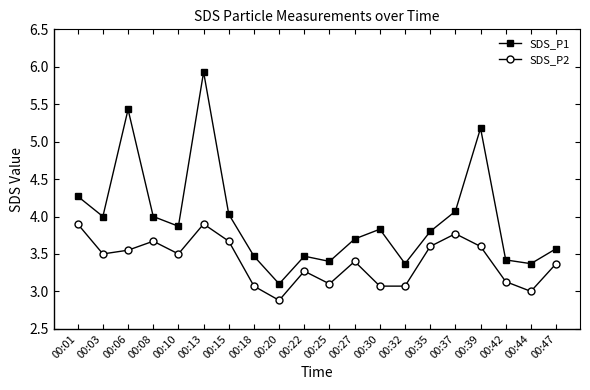

How many lines are shown in the chart?

2